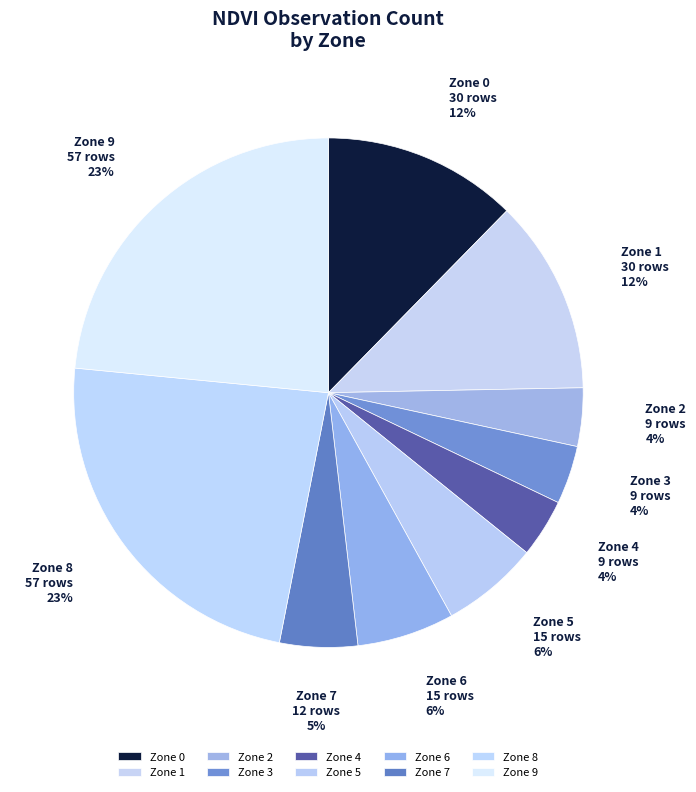

To the nearest percent, what is the combined percentage of Zone 0 and Zone 4?

16%